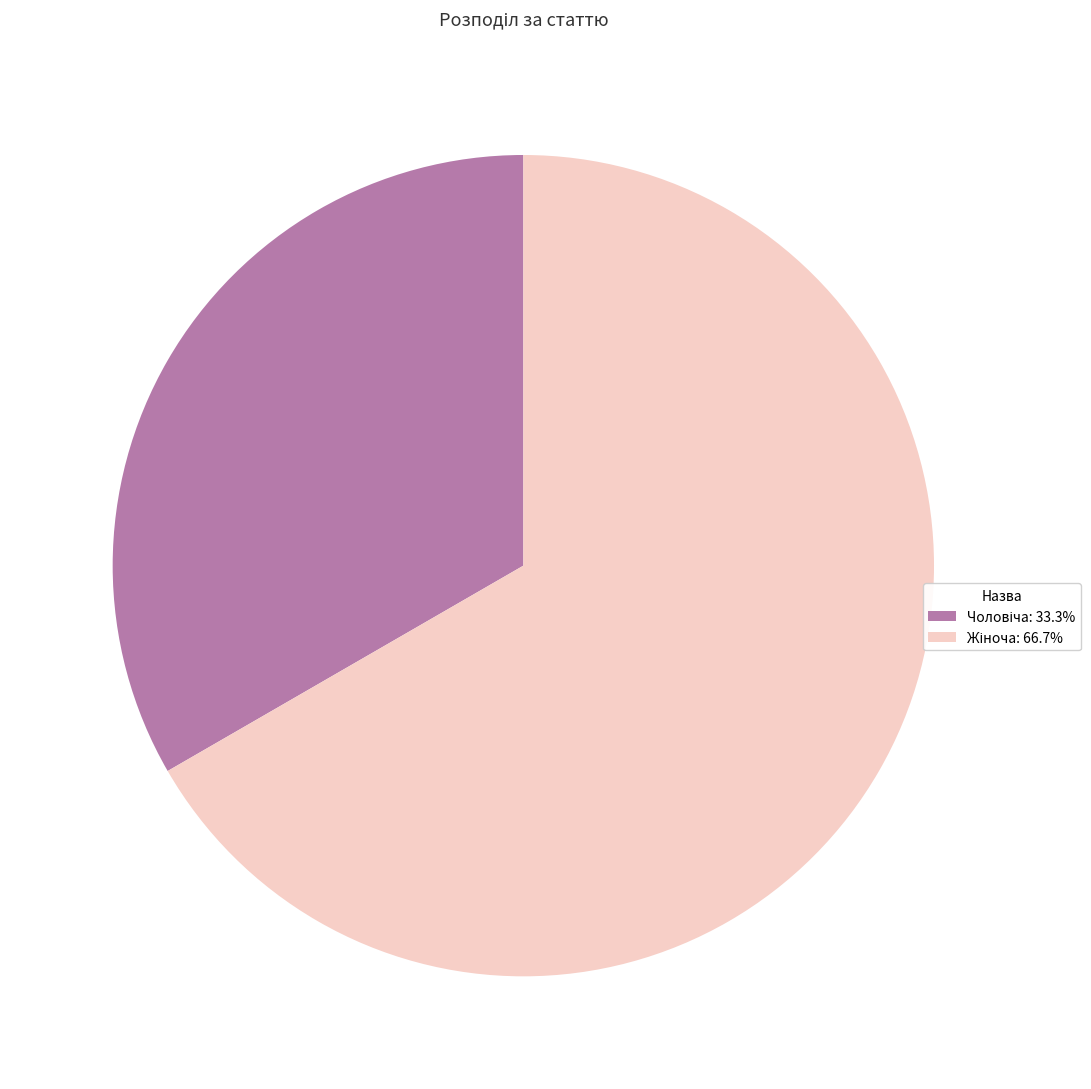

Does any single category account for the majority?

Yes